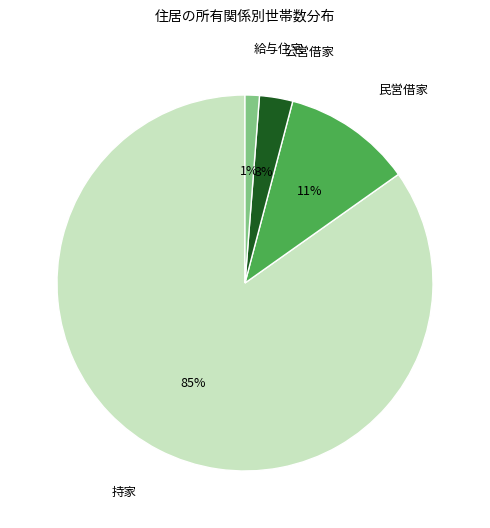

True or false: 給与住宅 accounts for 11% of the total.

False